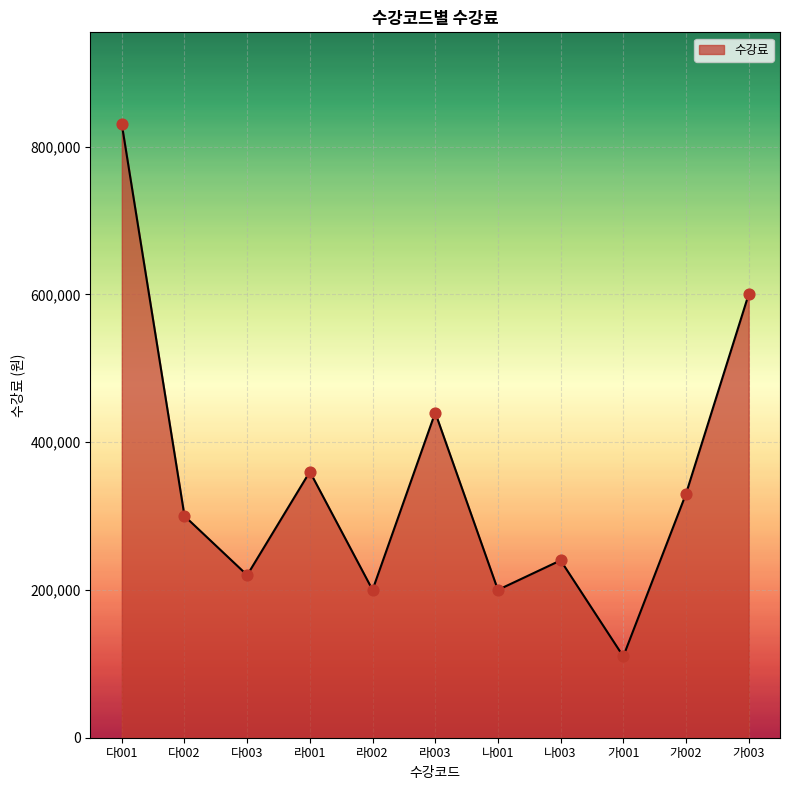

What is the ratio of the value at 라003 to the value at 나001?

2.2